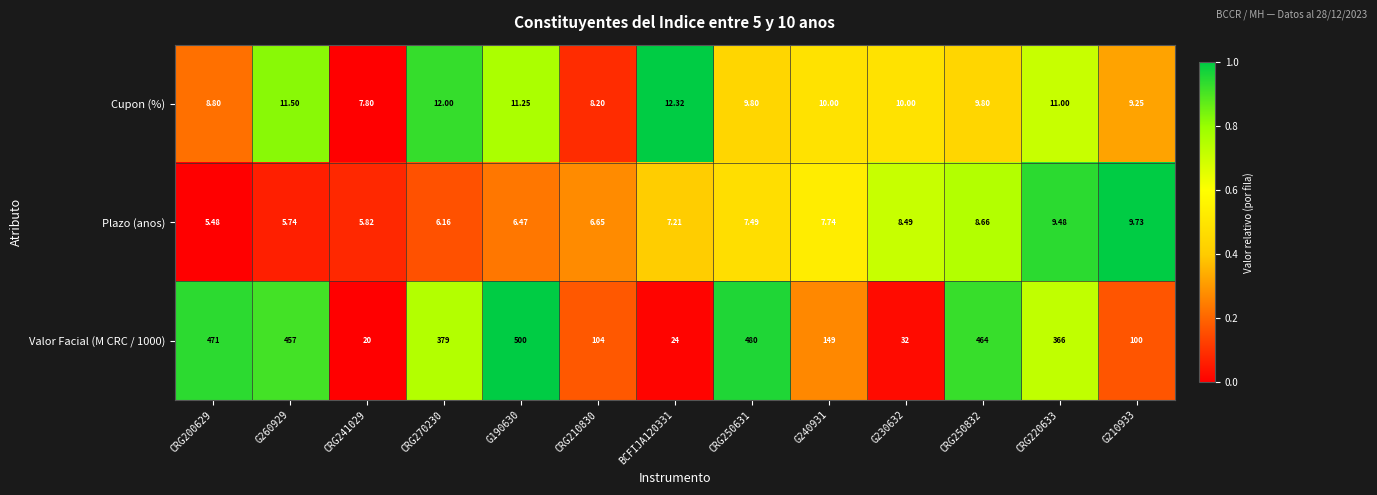

Is the value of Plazo (anos) at CRG210830 greater than the value of Cupon (%) at G260929?

No